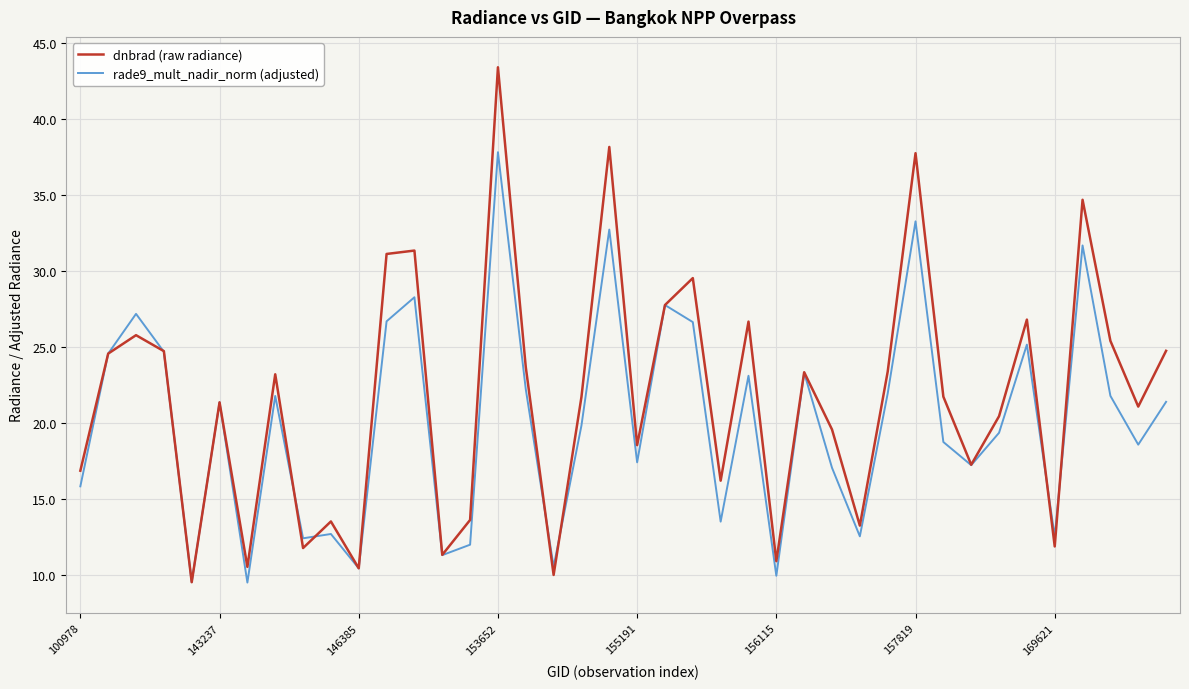

Which series has the largest range (max minus min)?

dnbrad (raw radiance)